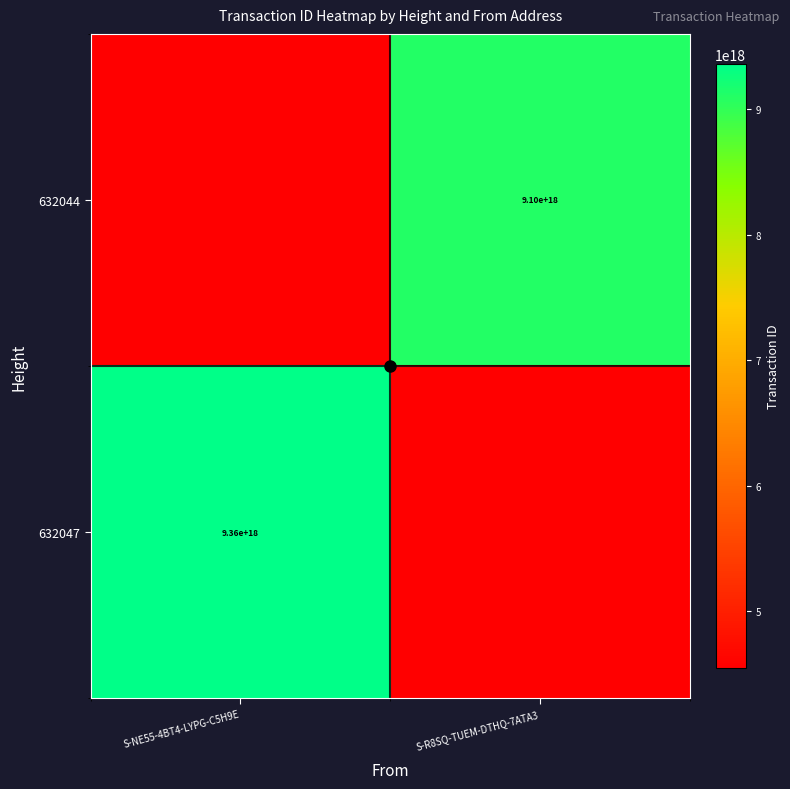

Is it true that 632044 equals 9100000000000000000 at S-R8SQ-TUEM-DTHQ-7ATA3?

True